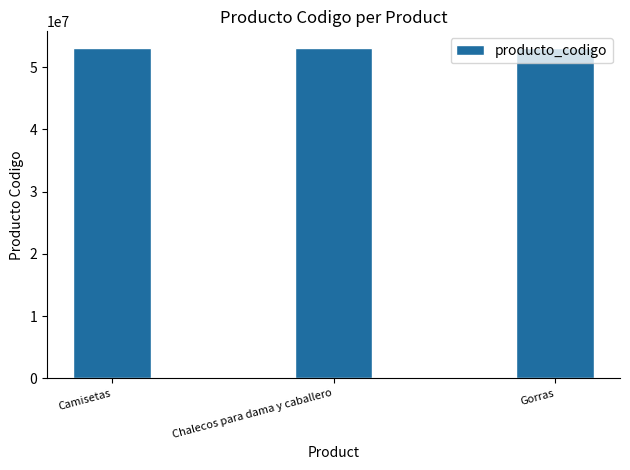

The chart shows a value of 53103001 at Camisetas. True or false?

True